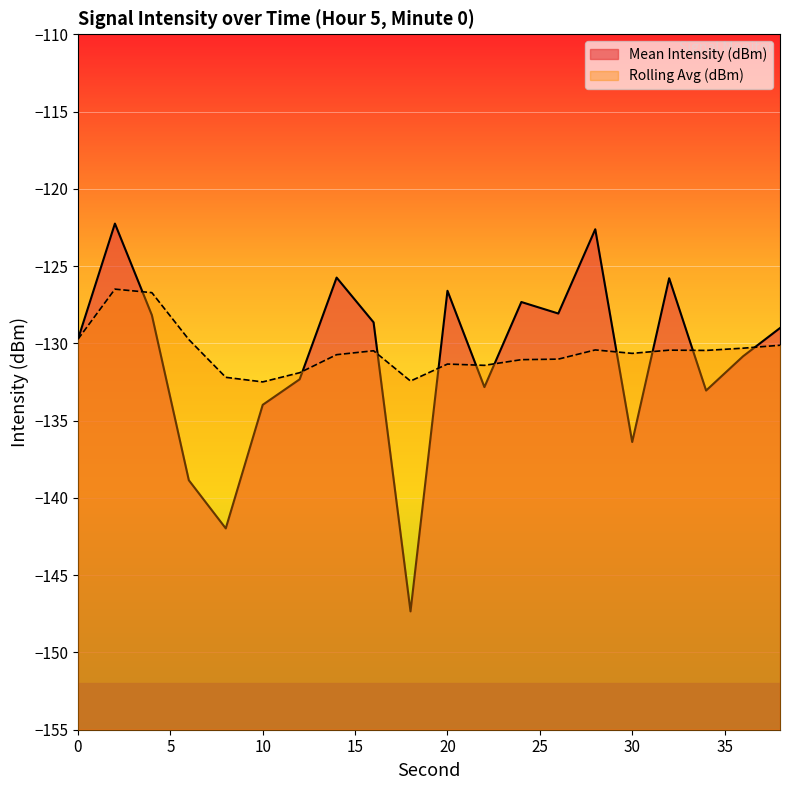

Does the chart display data point markers on the line(s)?

No